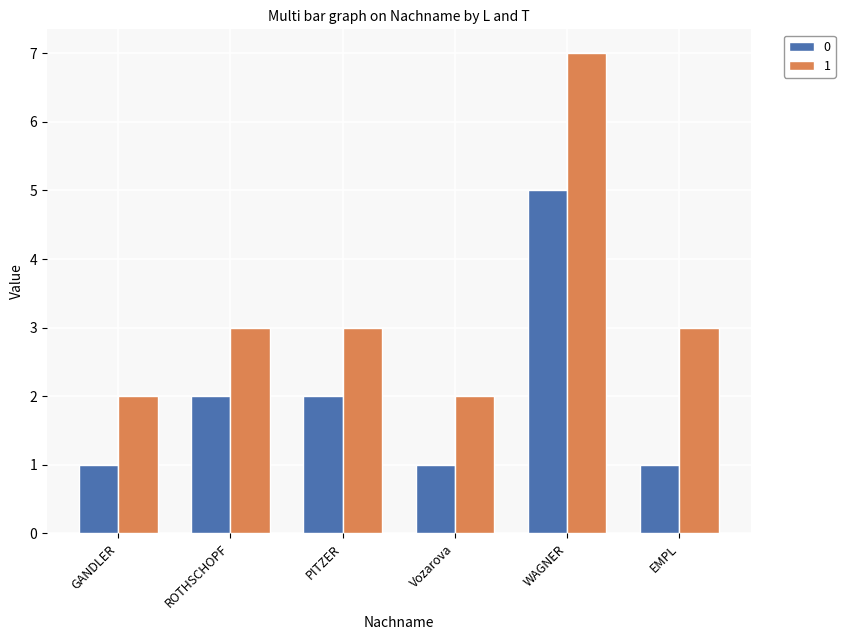

Reading right to left, list all the values displayed in this chart.

0: 1	5	1	2	2	1
1: 3	7	2	3	3	2